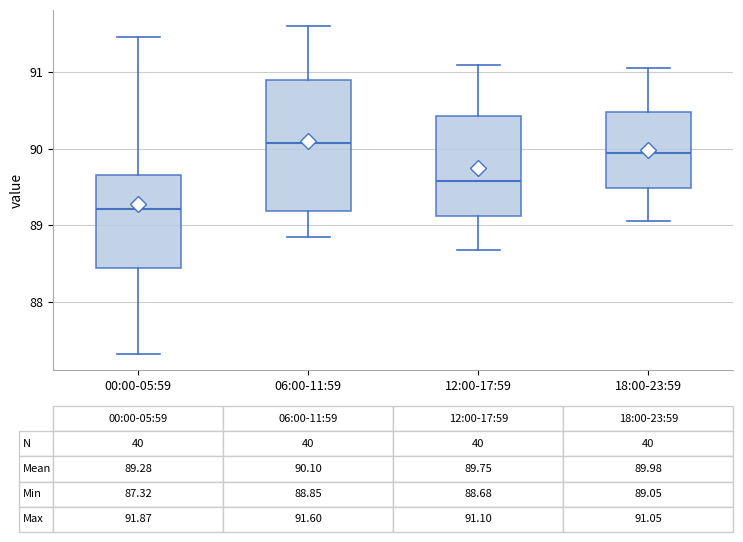

Which box's median line is the lowest?

00:00-05:59